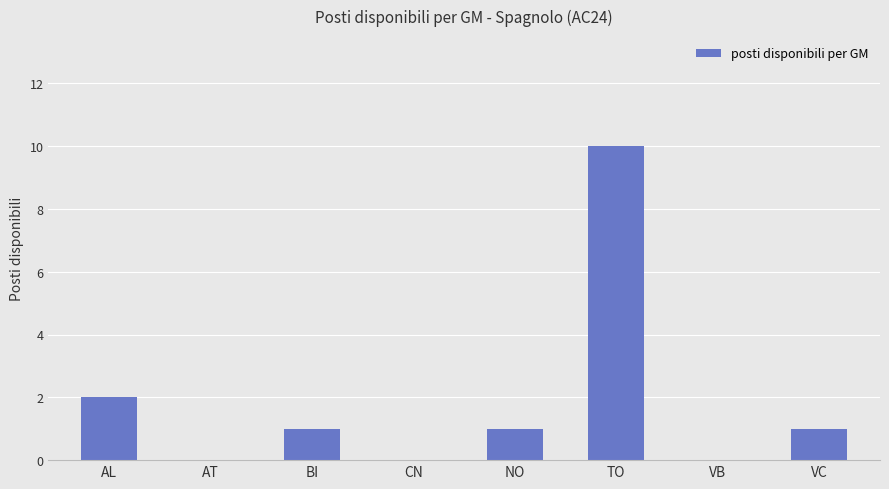

At which label does the data first exceed 1?

AL